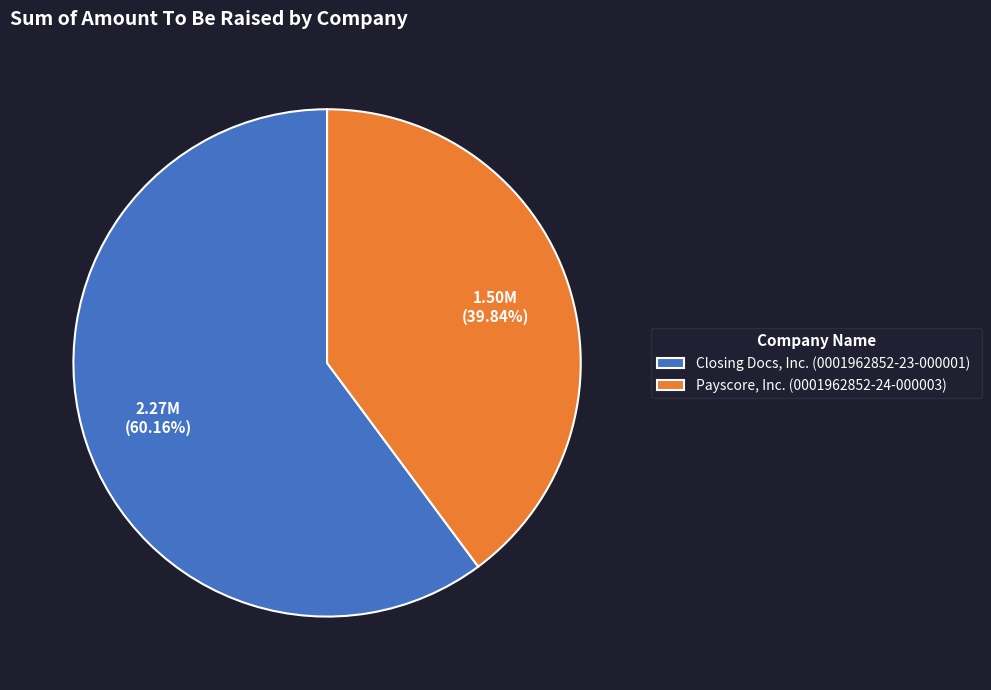

The Payscore, Inc. (0001962852-24-000003) slice represents 40% of the pie. True or false?

True